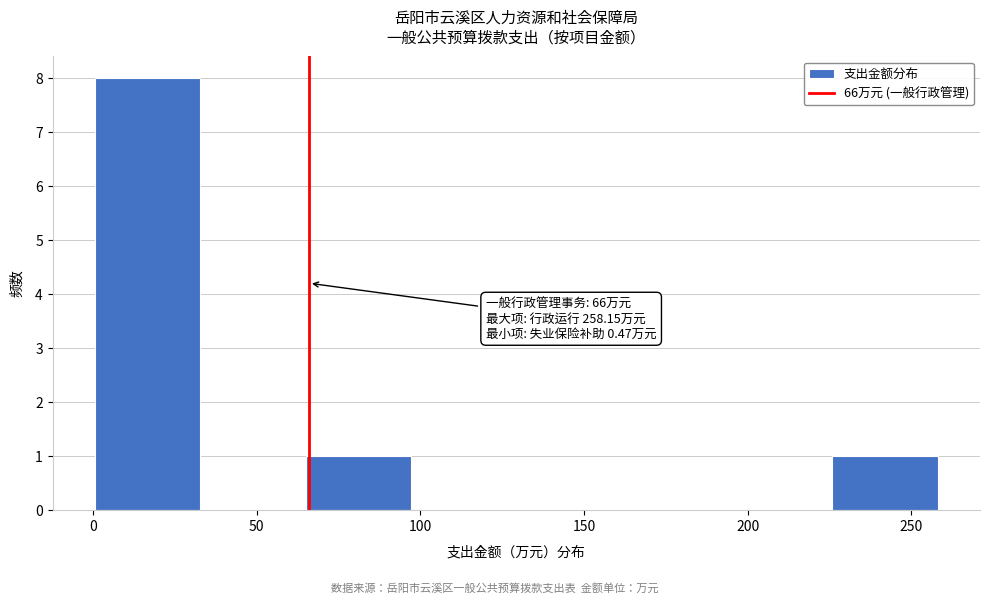

Which range on the x-axis has the tallest bar?

0 to 35